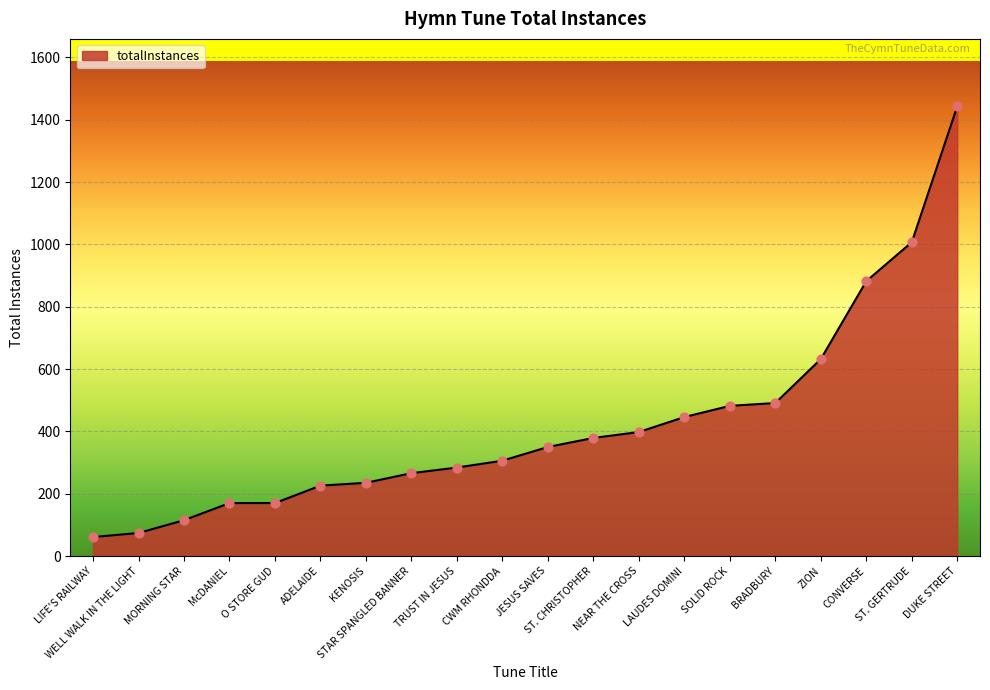

Between ZION and KENOSIS, which is larger?

ZION